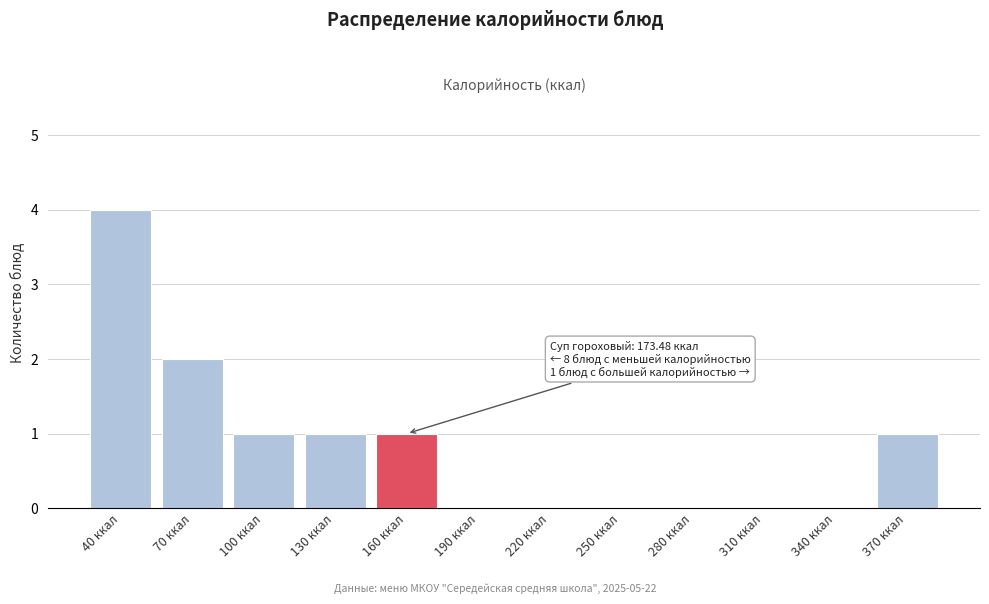

Reading right to left, extract all data points from this chart.

370 ккал=1	340 ккал=0	310 ккал=0	280 ккал=0	250 ккал=0	220 ккал=0	190 ккал=0	160 ккал=1	130 ккал=1	100 ккал=1	70 ккал=2	40 ккал=4